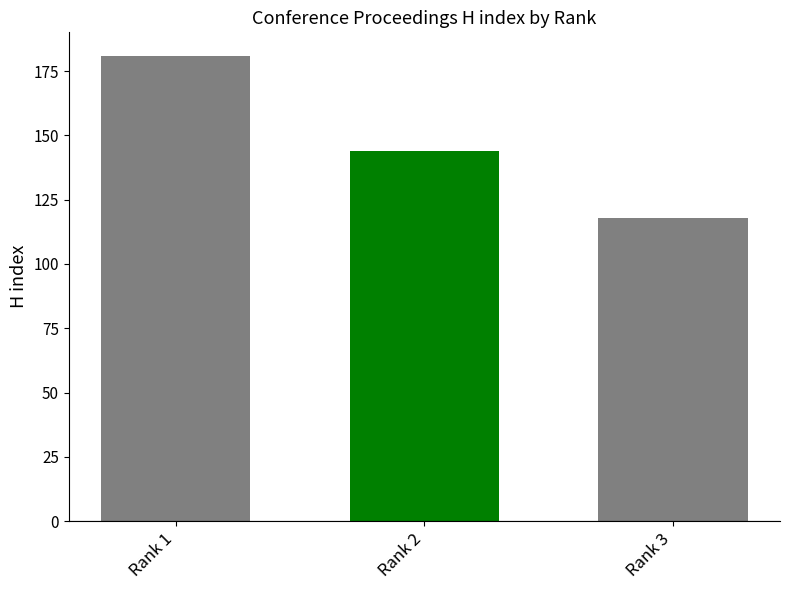

How many data points are less than 144?

1